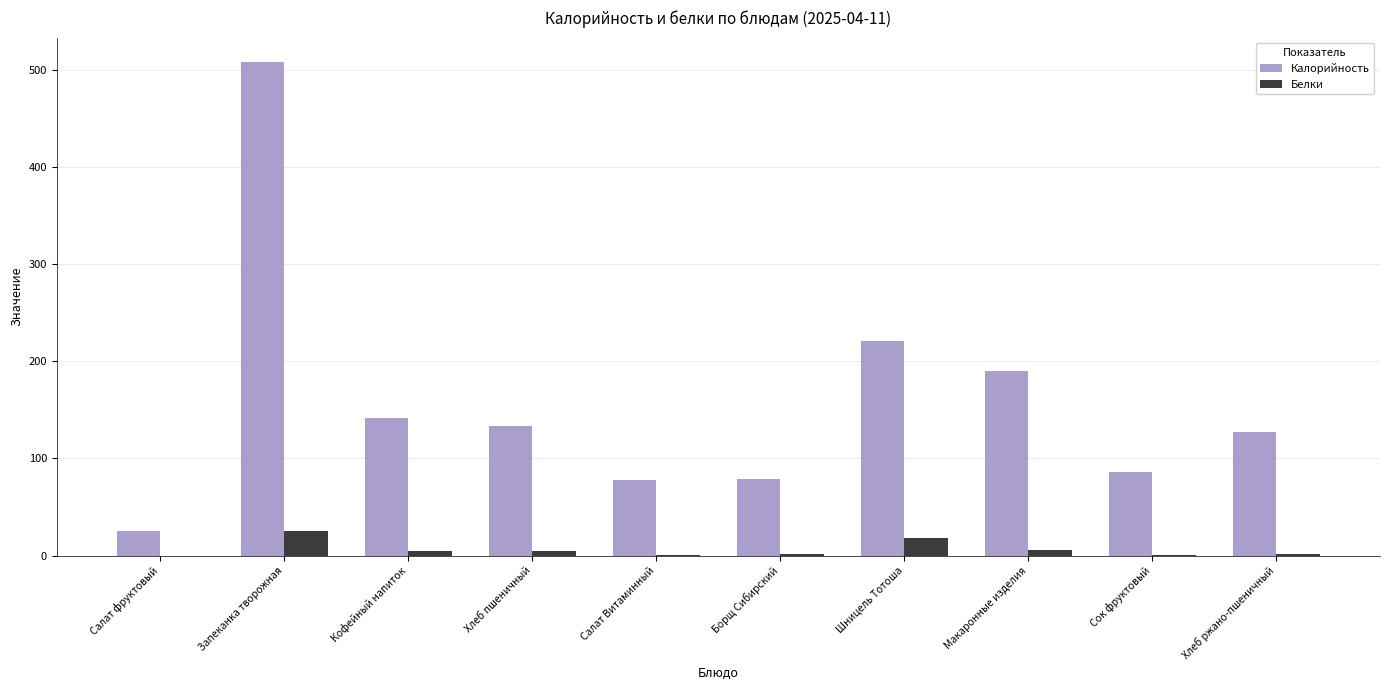

True or false: Белки has a value of 25.6 at Запеканка творожная.

True